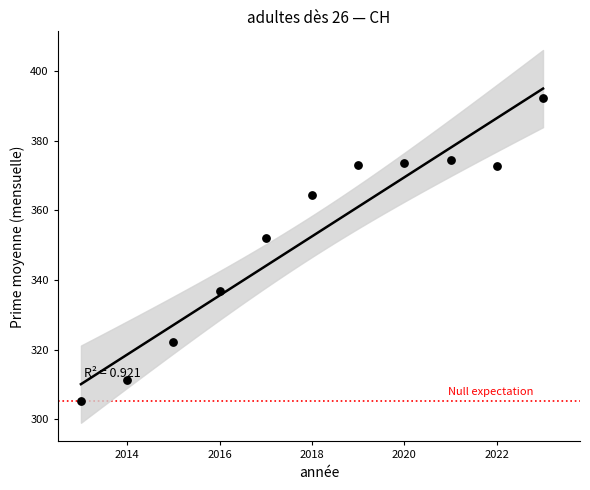

What Y value in the scatter plot is closest to 348?

352.0